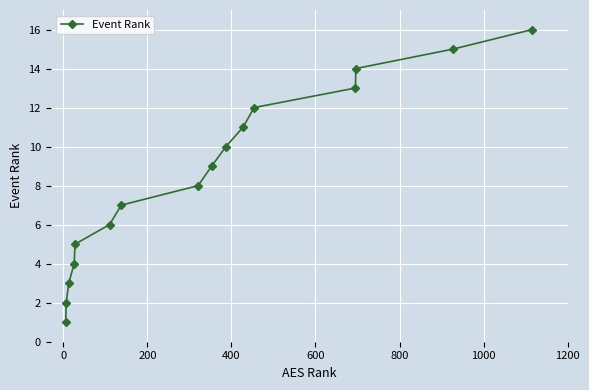

What is the maximum value shown in the chart?

16